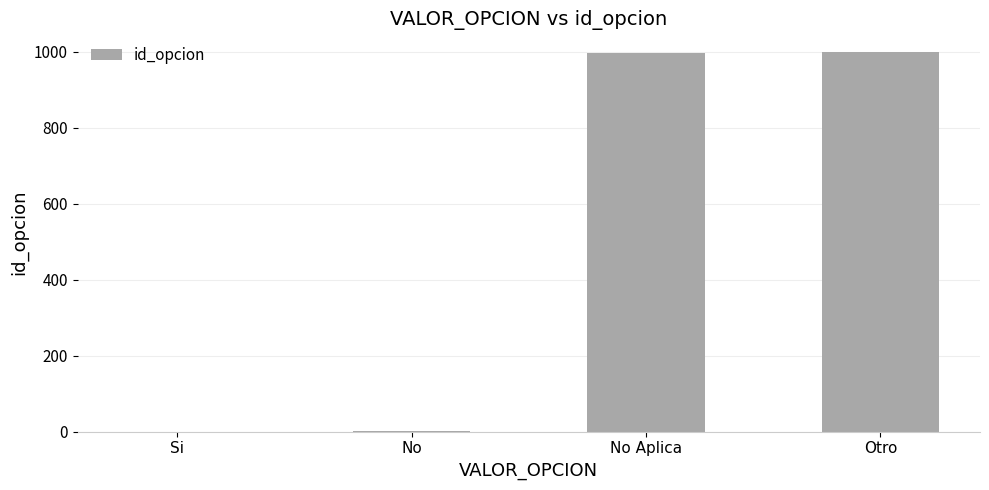

What is the greatest value displayed?

999